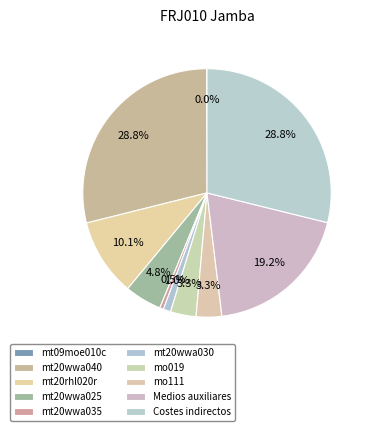

Combined, what portion of the pie is Medios auxiliares and Costes indirectos?

48.1%